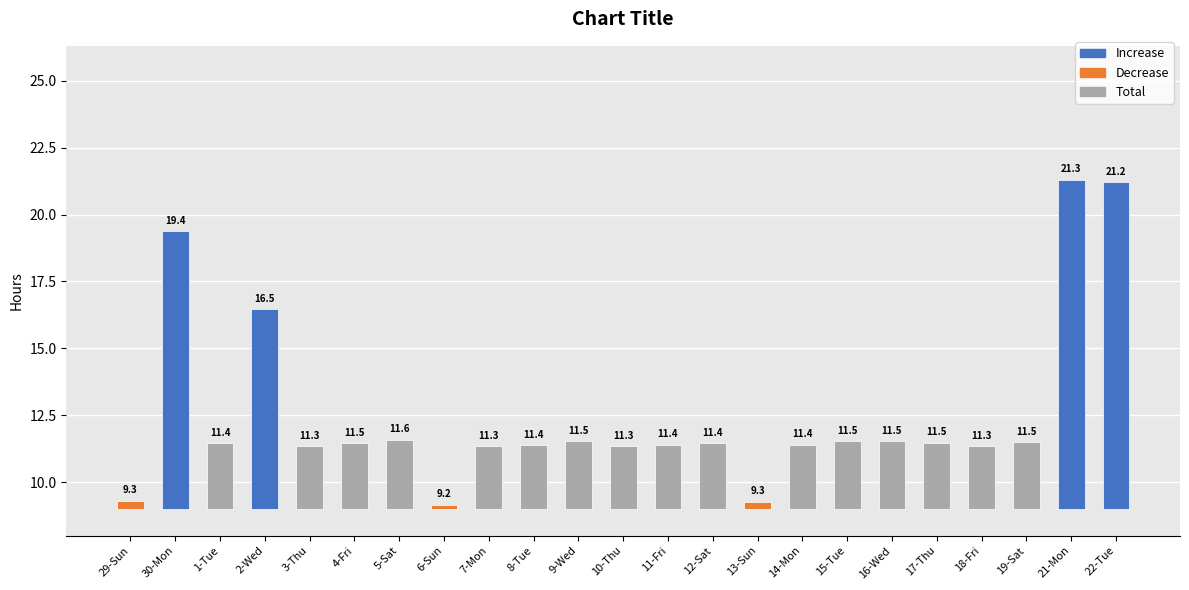

Rank the categories by value from lowest to highest.

6-Sun, 13-Sun, 29-Sun, 7-Mon, 18-Fri, 3-Thu, 10-Thu, 8-Tue, 11-Fri, 14-Mon, 1-Tue, 12-Sat, 4-Fri, 17-Thu, 19-Sat, 9-Wed, 16-Wed, 15-Tue, 5-Sat, 2-Wed, 30-Mon, 22-Tue, 21-Mon